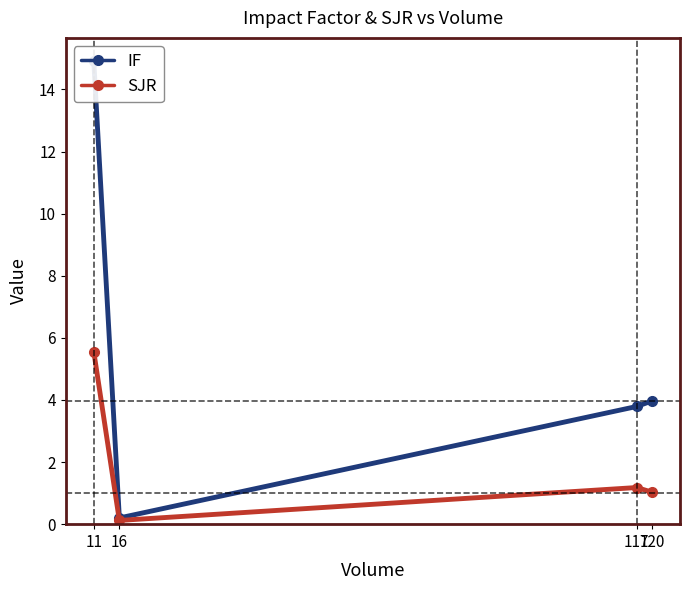

How many interior local valleys does the IF series have?

1